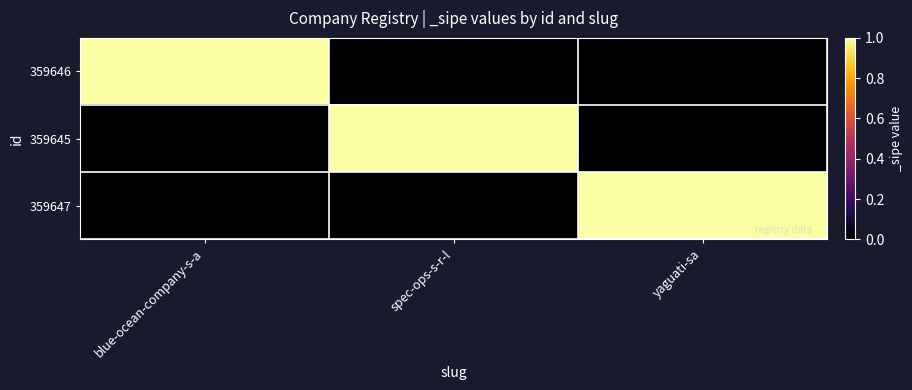

At which category is the sum across all series the highest?

blue-ocean-company-s-a